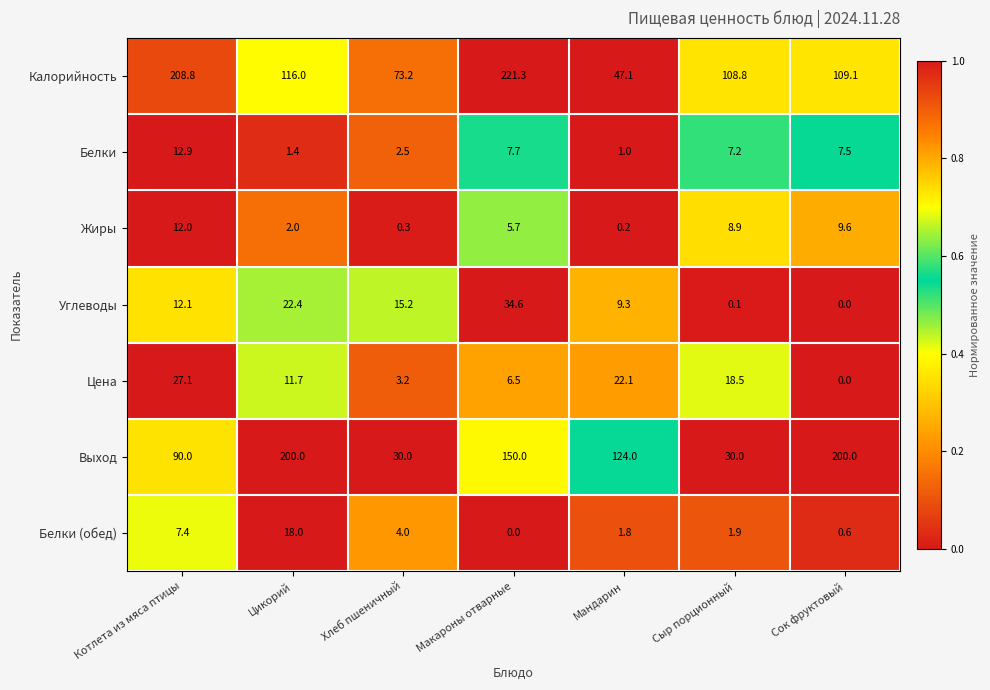

What is the sum of the Углеводы values at Сыр порционный and Хлеб пшеничный?

15.3